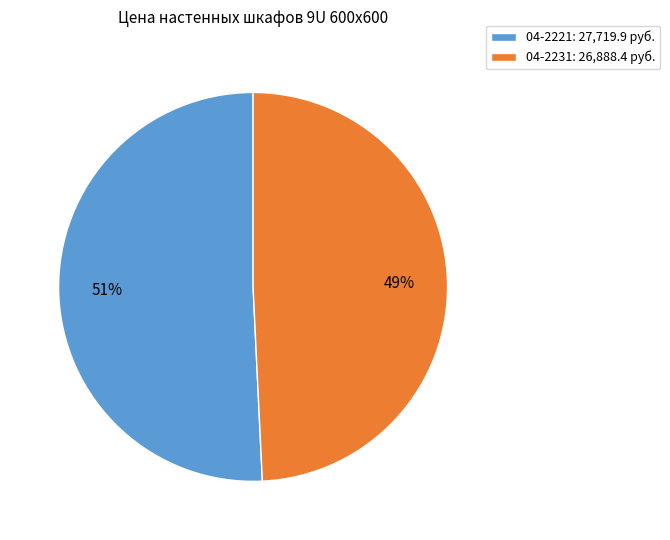

Between 04-2231: 26,888.4 руб. and 04-2221: 27,719.9 руб., which is larger?

04-2221: 27,719.9 руб.